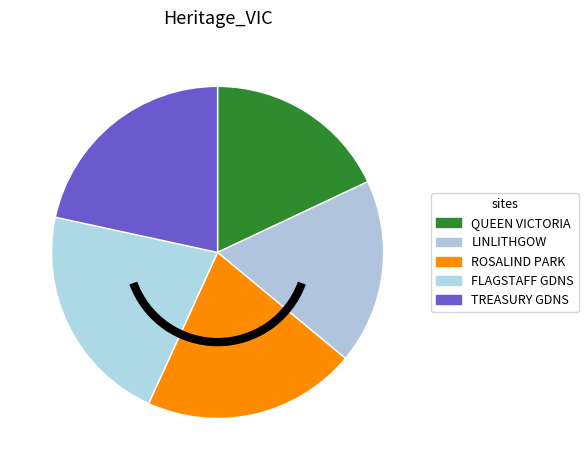

How many slices are in this pie chart?

5